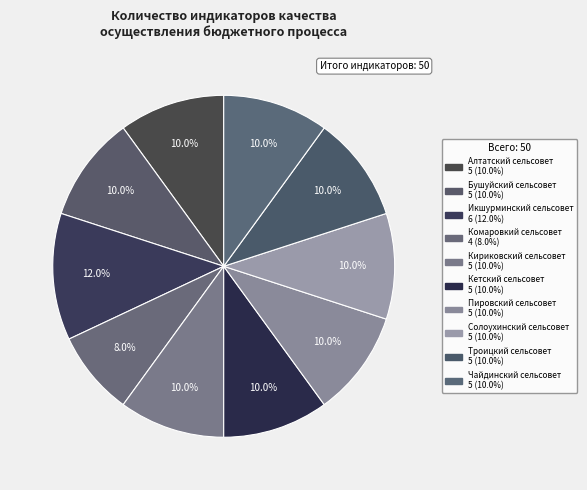

How many segments does this pie chart have?

10